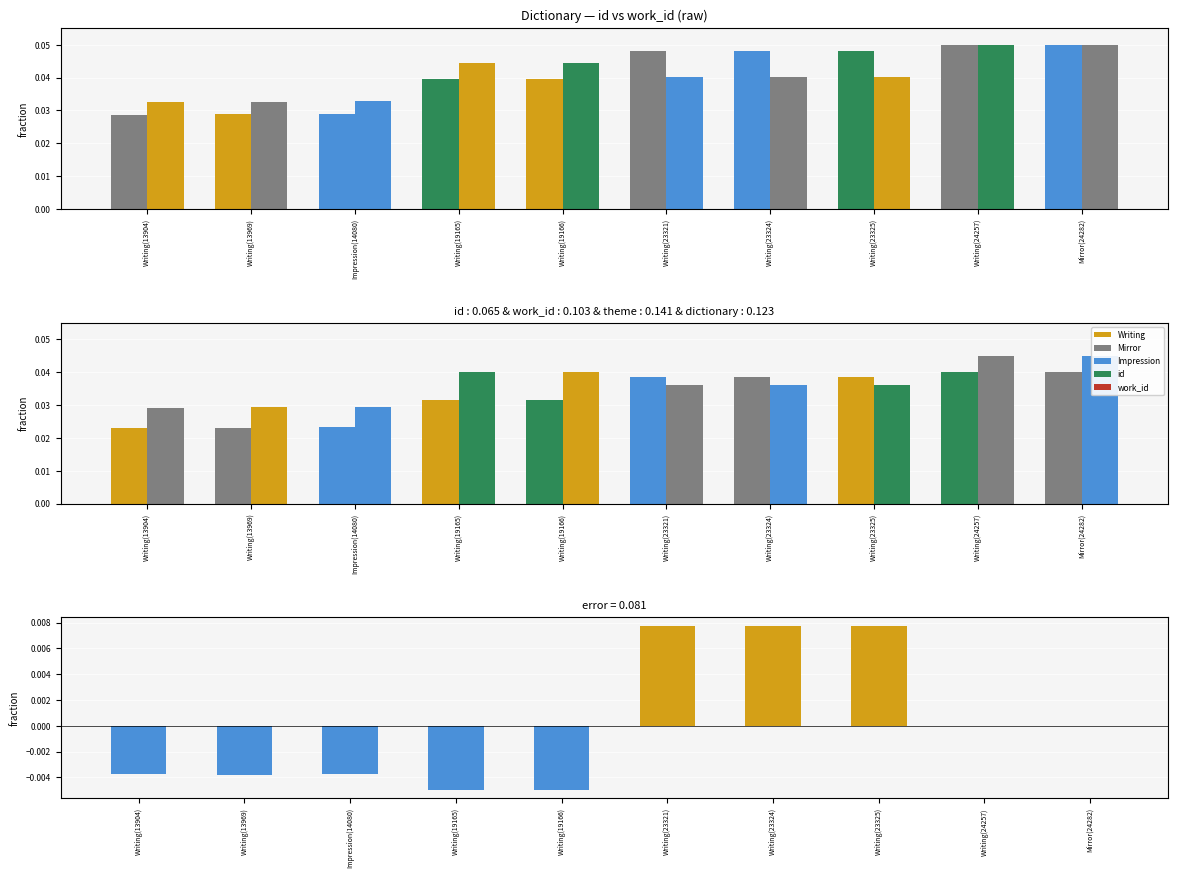

What is the label of the 4th bar from the right?

Writing(23324)